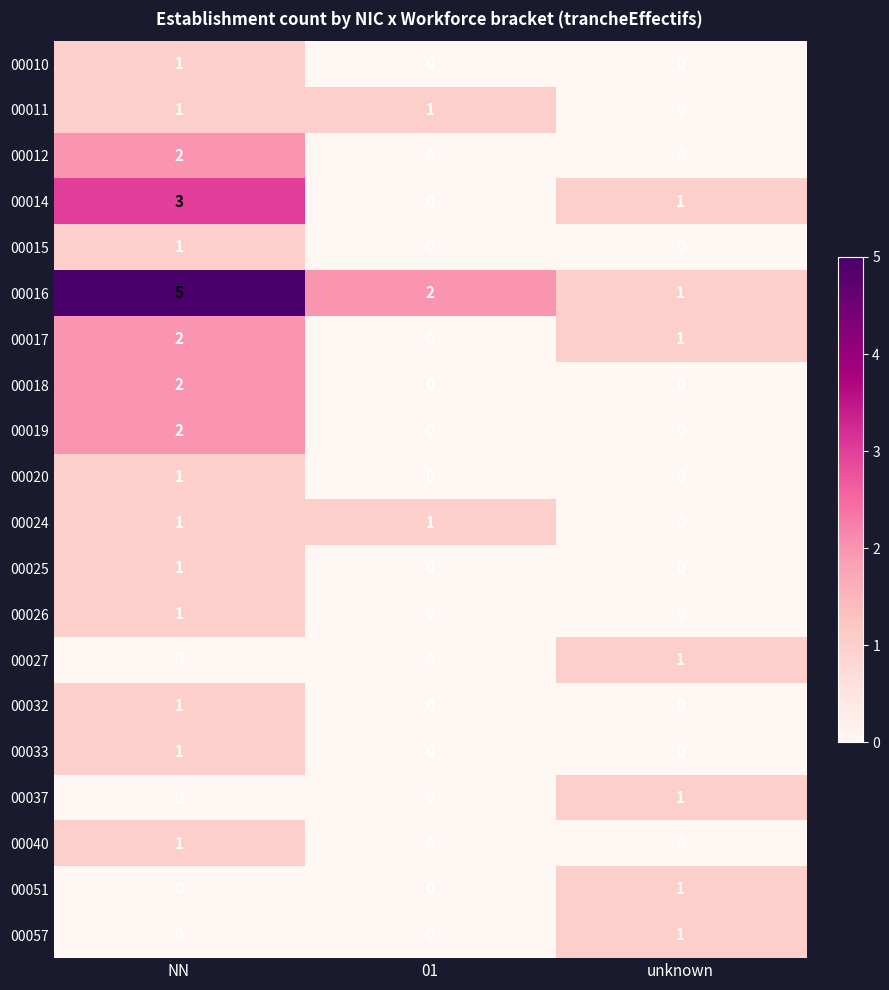

How many 00011 values are between 0 and 1?

3